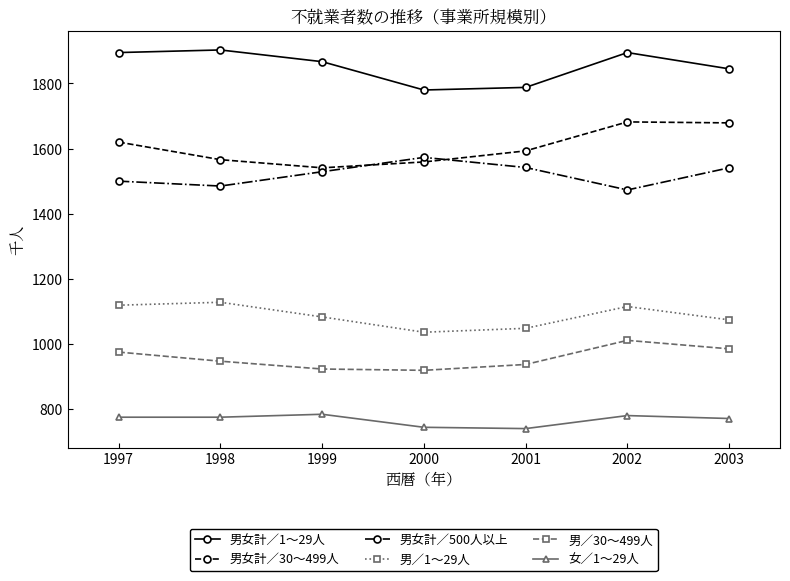

True or false: 男／1～29人 and 男／30～499人 intersect in this chart.

False